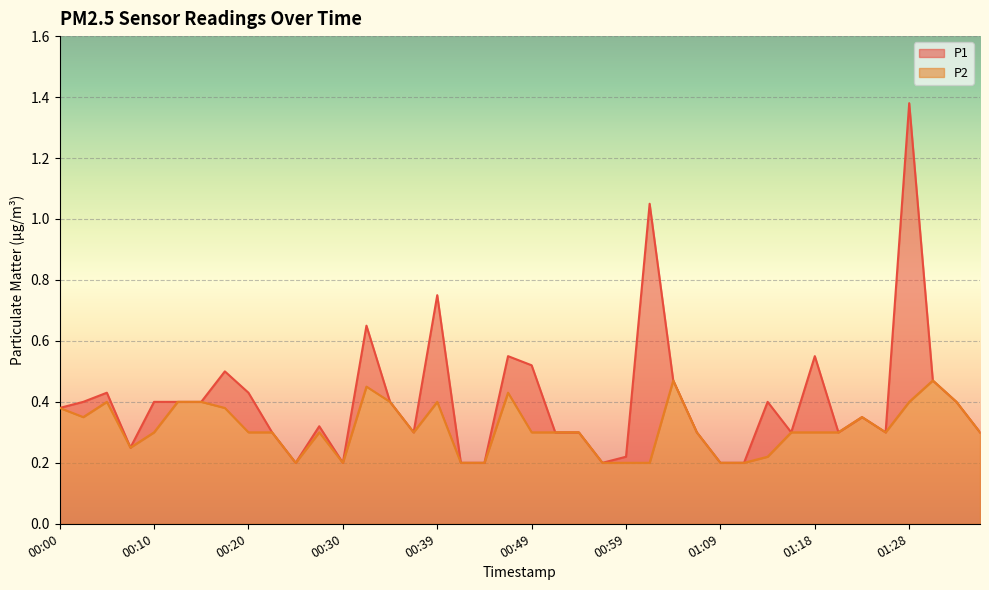

What is the sum of all P1 values?

16.2